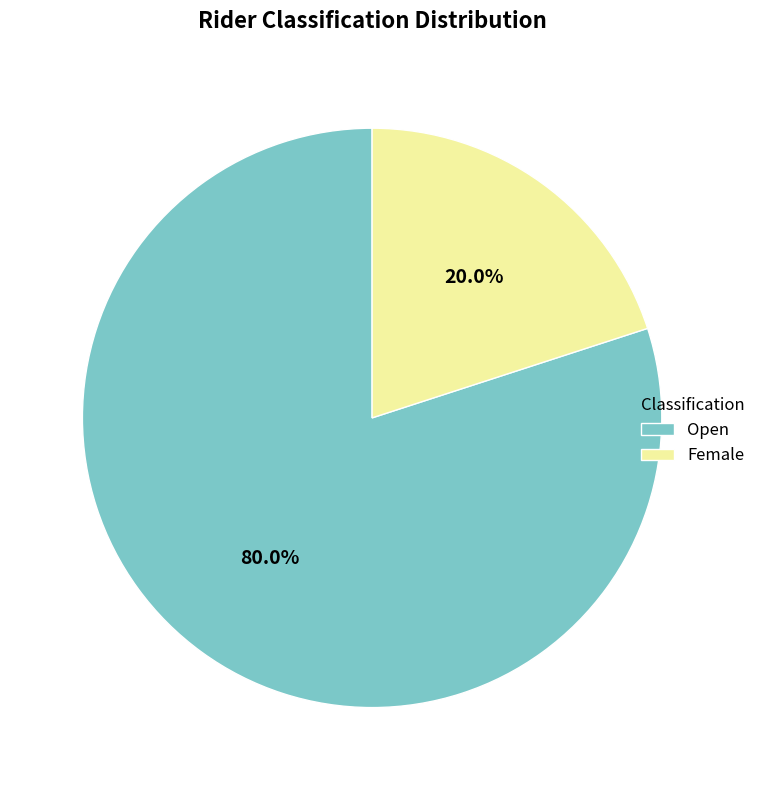

Which category has the smallest portion of the pie?

Female